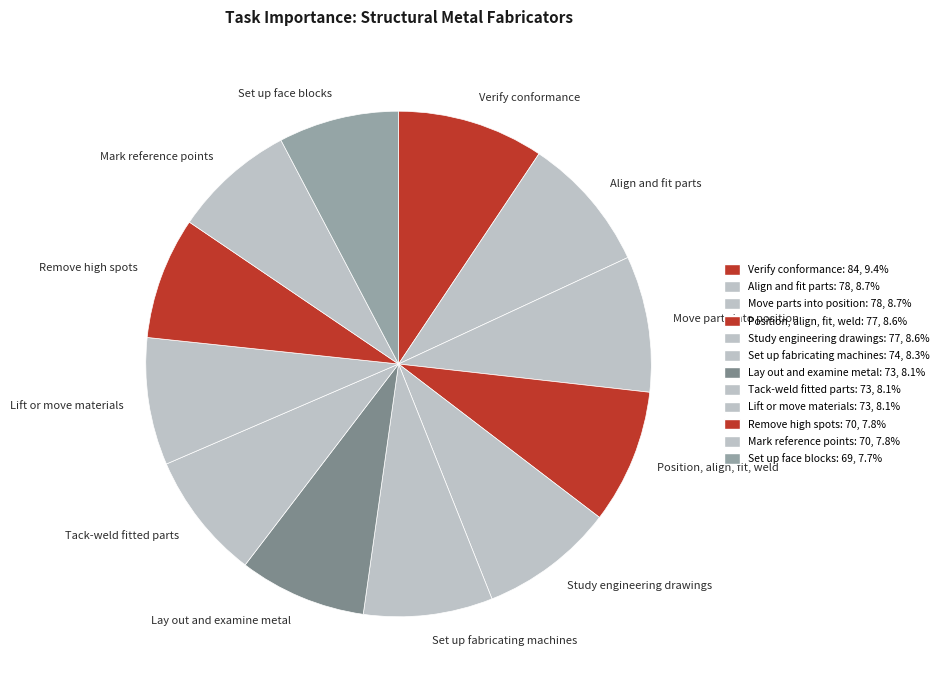

Combined, do Tack-weld fitted parts and Verify conformance account for over 50%?

No